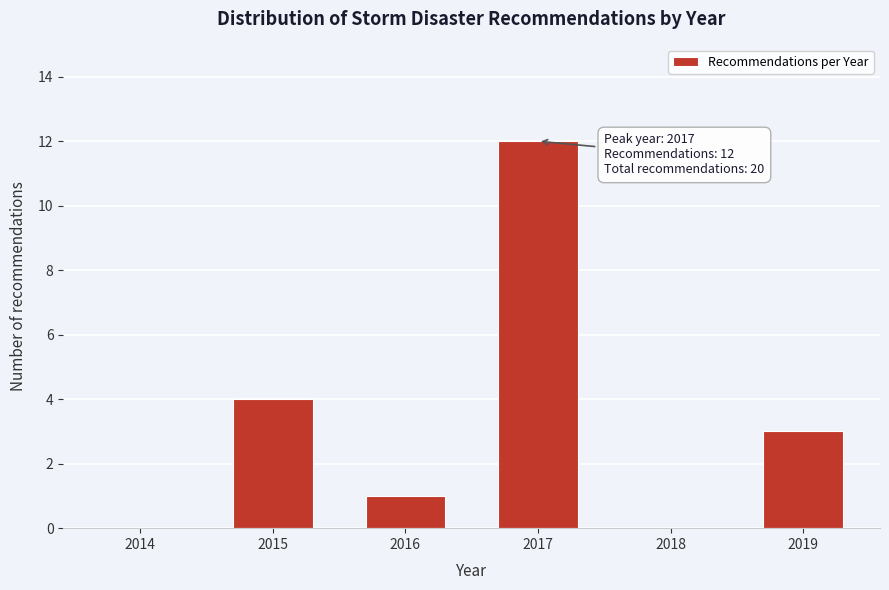

Reading left to right, extract all data points from this chart.

2014=0	2015=4	2016=1	2017=12	2018=0	2019=3